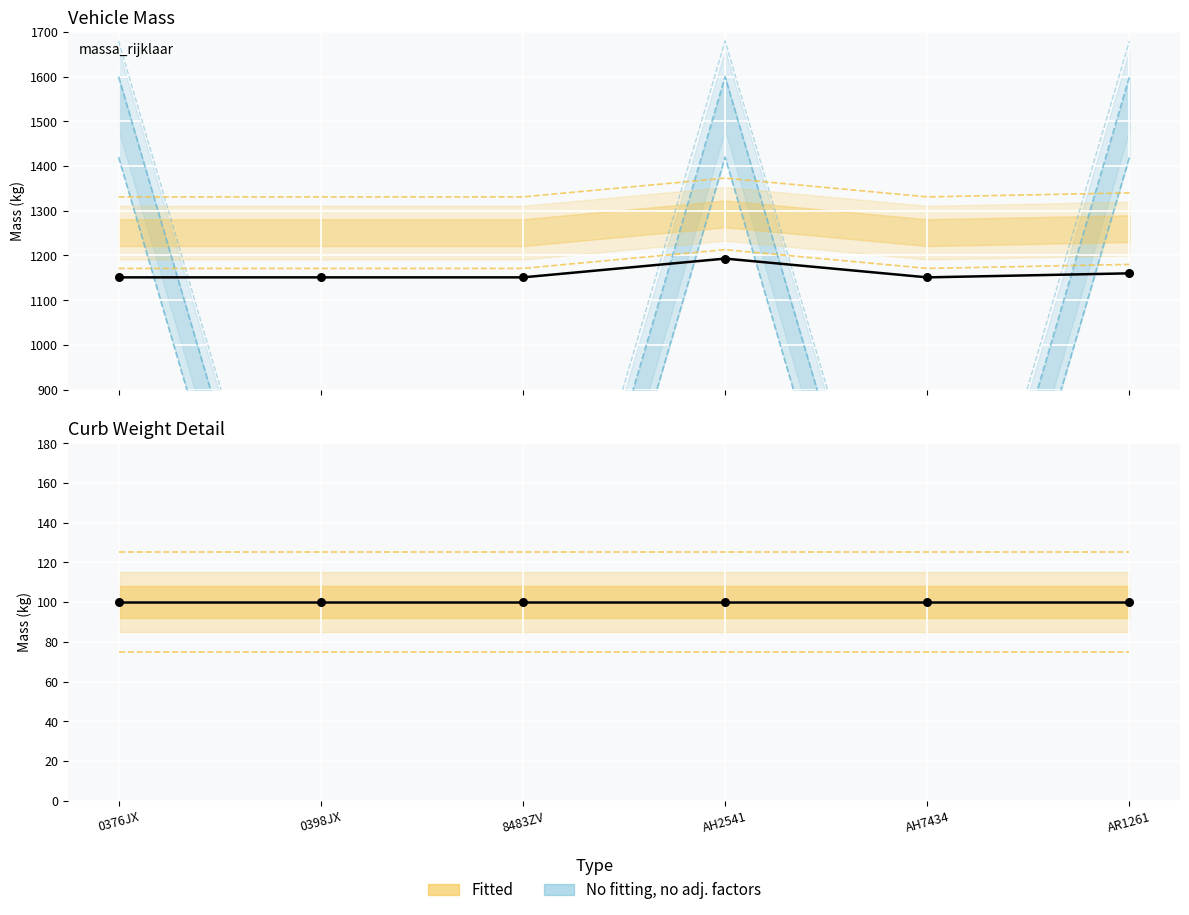

Is the value of massa_rijklaar - massa_ledig at AH2541 greater than the value of massa_ledig_voertuig at AH2541?

No